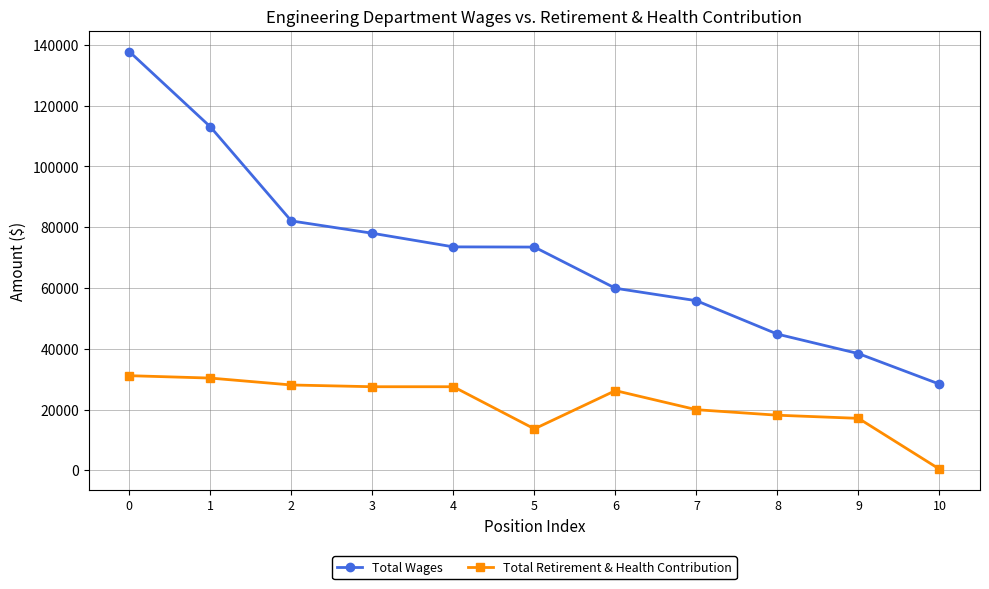

What is the value of the Total Wages point at the 2nd from the left?

113048